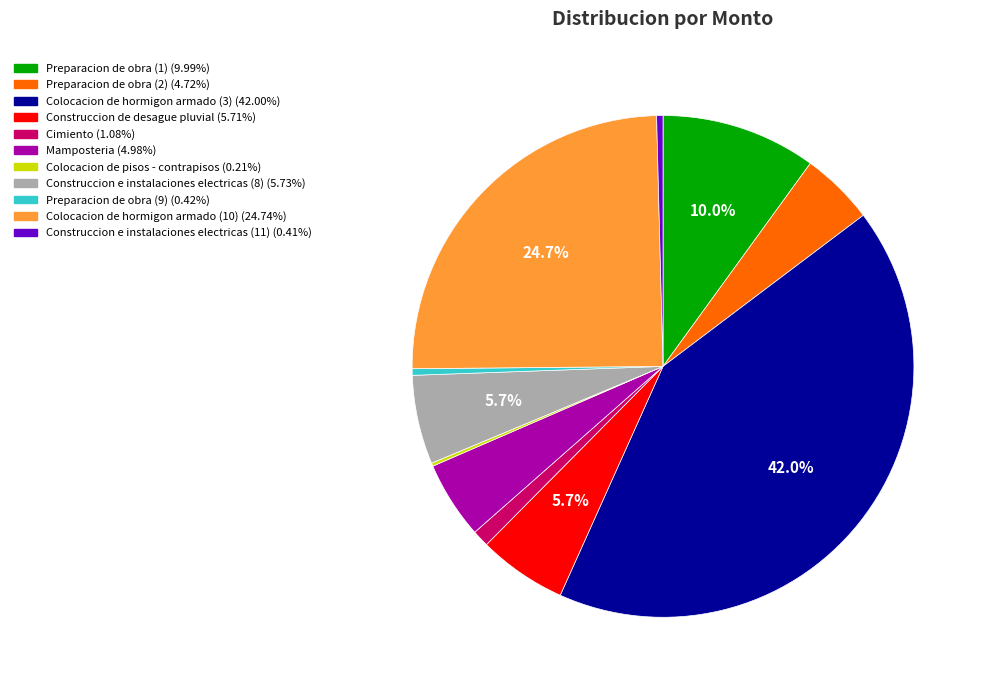

Combined, what portion of the pie is Construccion e instalaciones electricas (8) and Preparacion de obra (1)?

15.7%